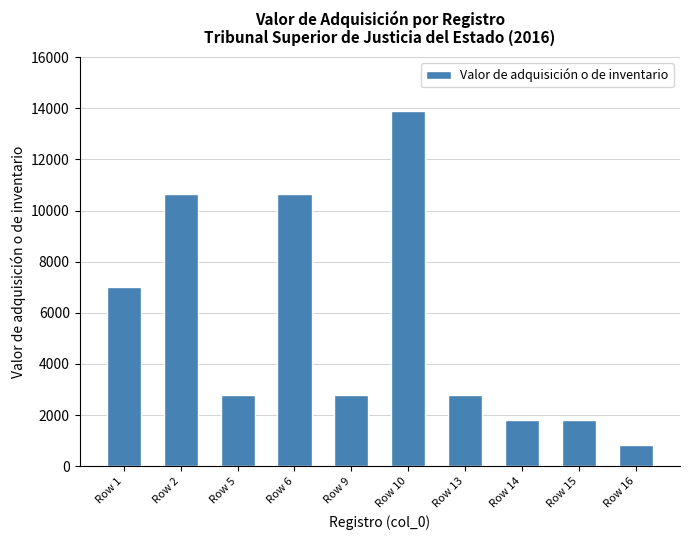

Are the bars grouped side by side (vs. stacked)?

No